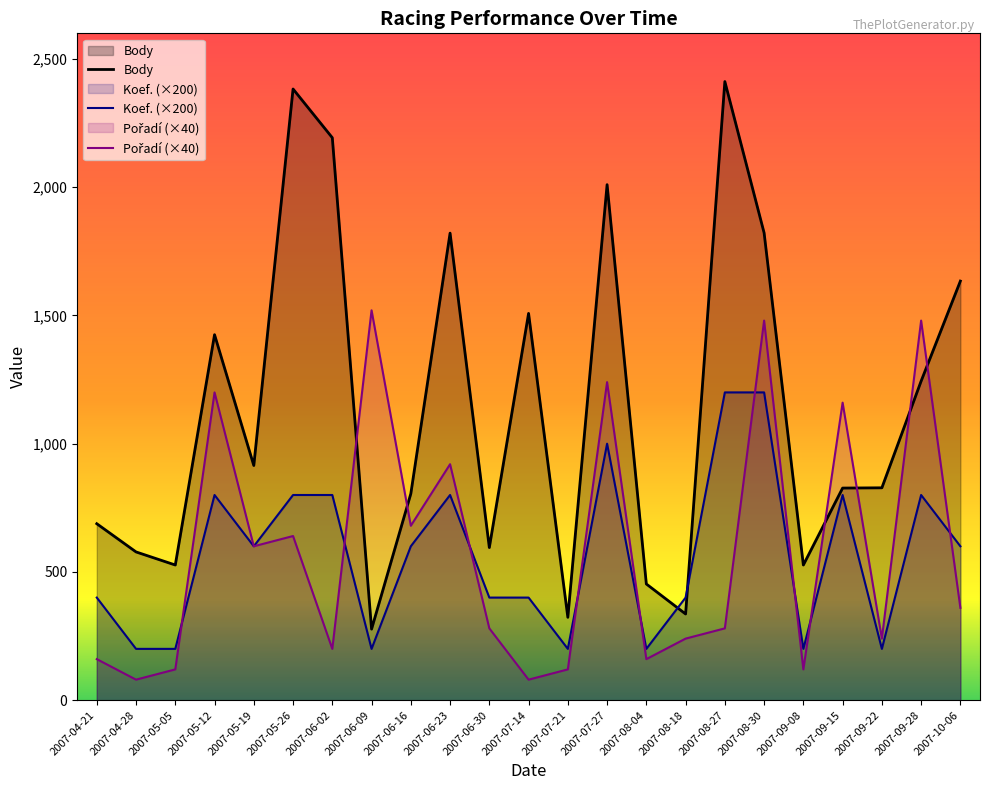

Which category has the lowest value in the Koef. series?

2007-04-28